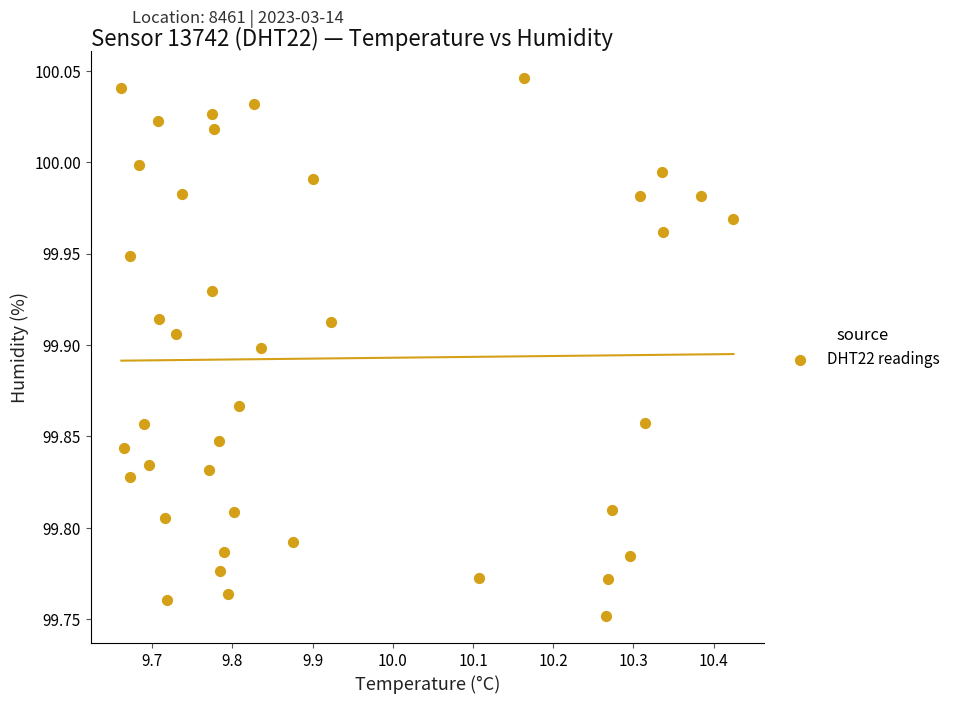

What is the range of Y values (max minus min)?

0.3